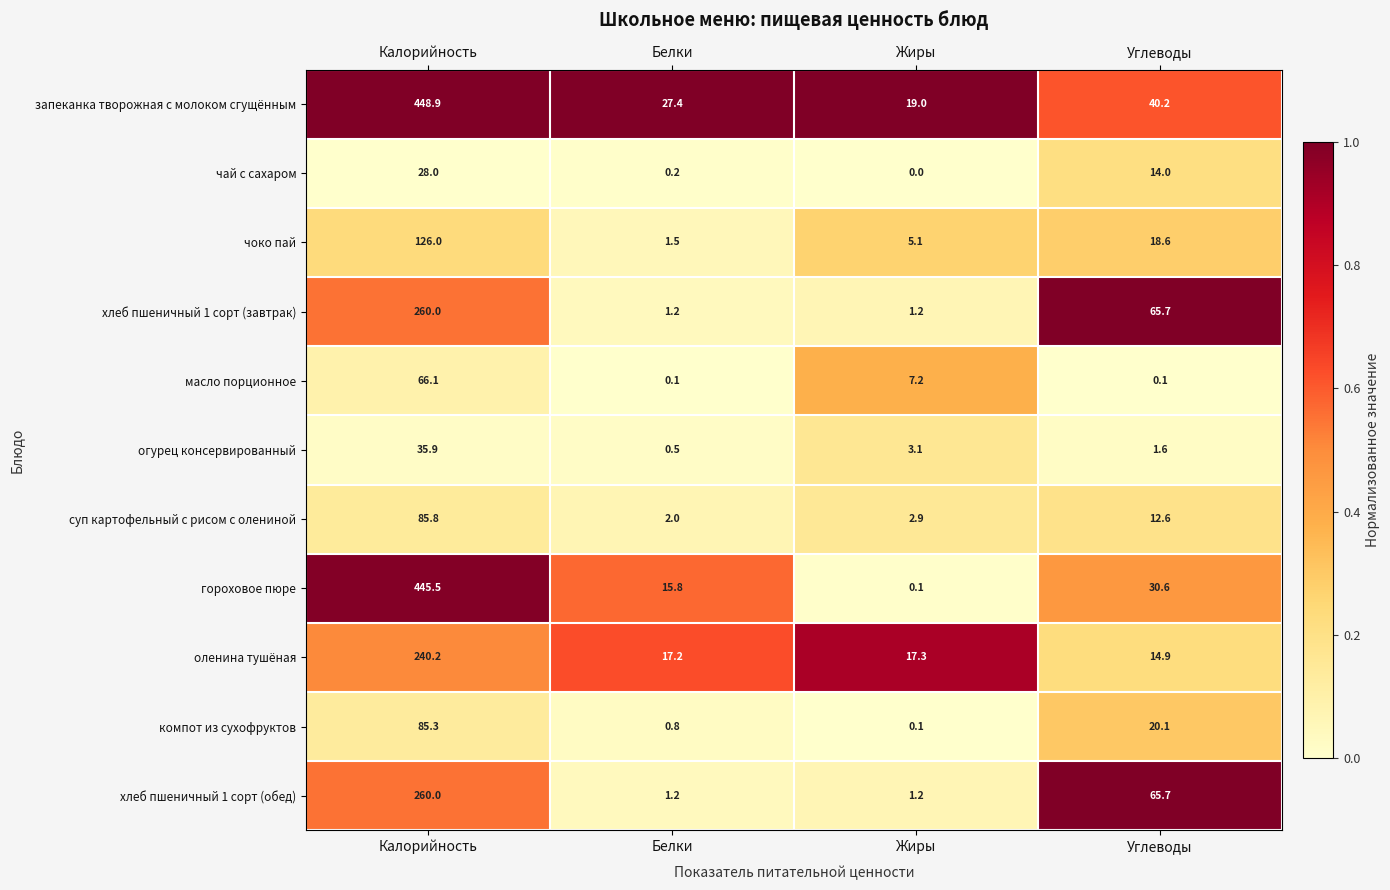

The масло порционное series shows 0.1 at Белки. True or false?

True